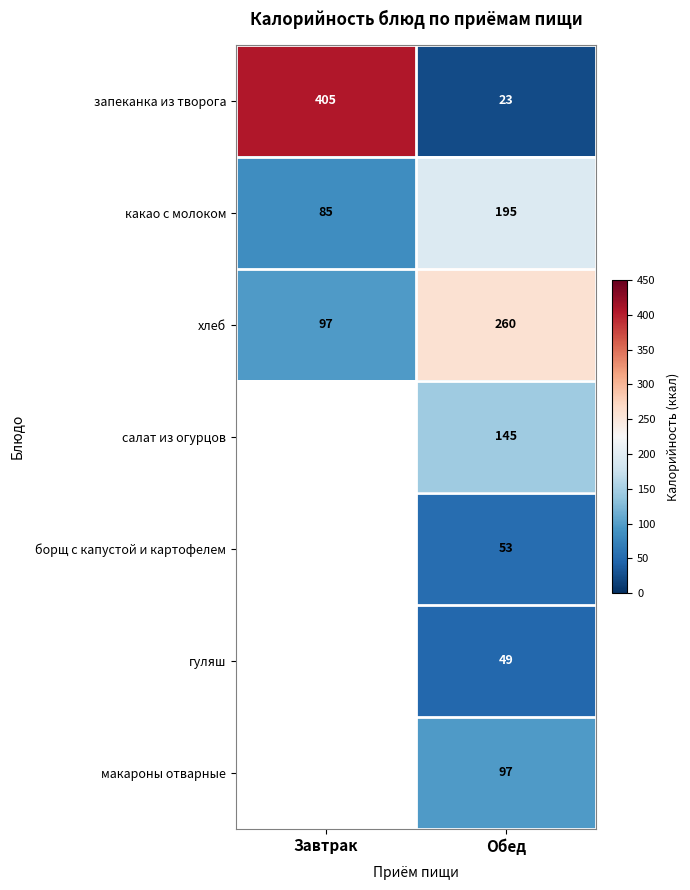

How many values in the какао с молоком series are below 195?

1